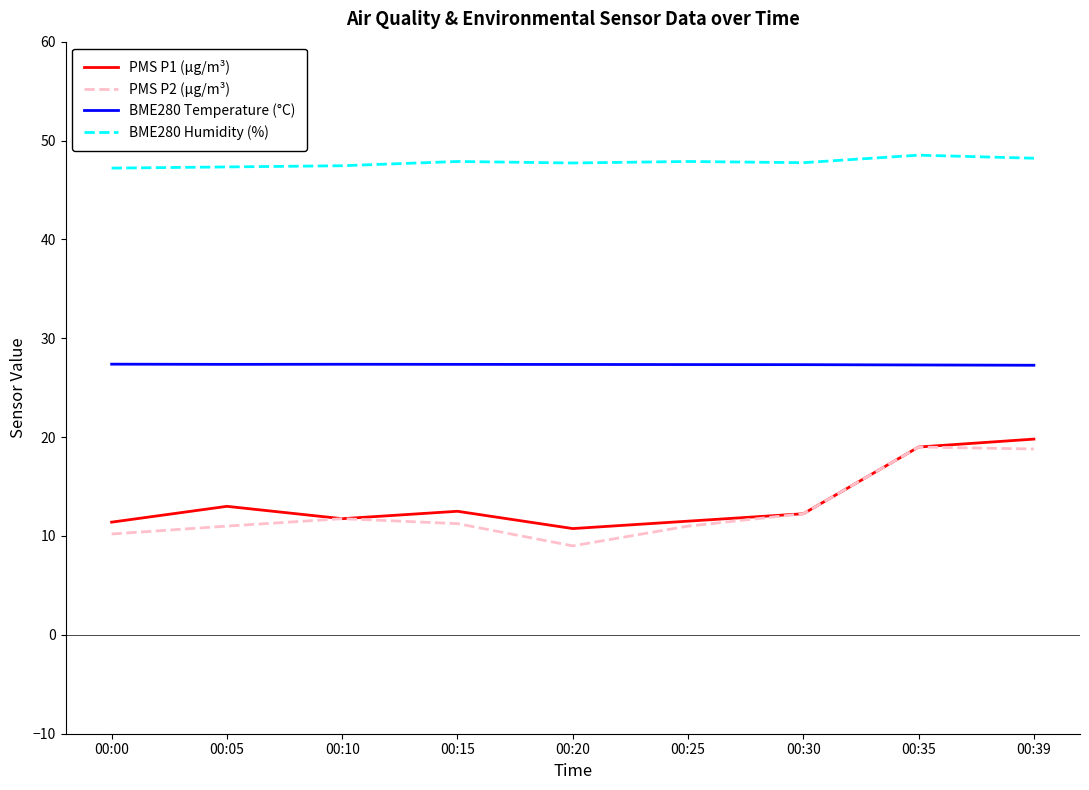

Rank the series at 00:00 from lowest to highest value.

PMS P2 (µg/m³), PMS P1 (µg/m³), BME280 Temperature (°C), BME280 Humidity (%)